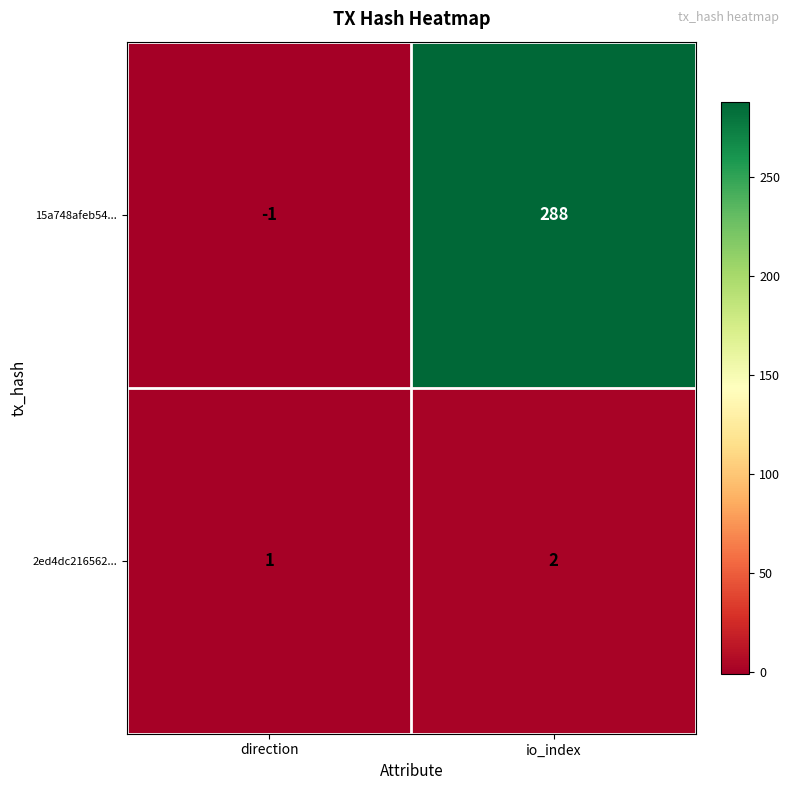

Reading right to left, what are all the values shown in this chart?

15a748afeb54...: 288	-1
2ed4dc216562...: 2	1